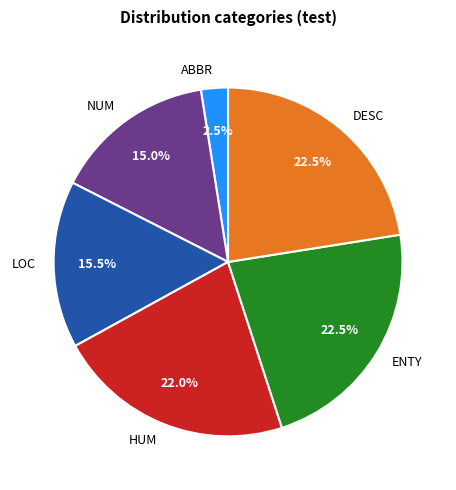

Is ENTY the majority of the pie?

No